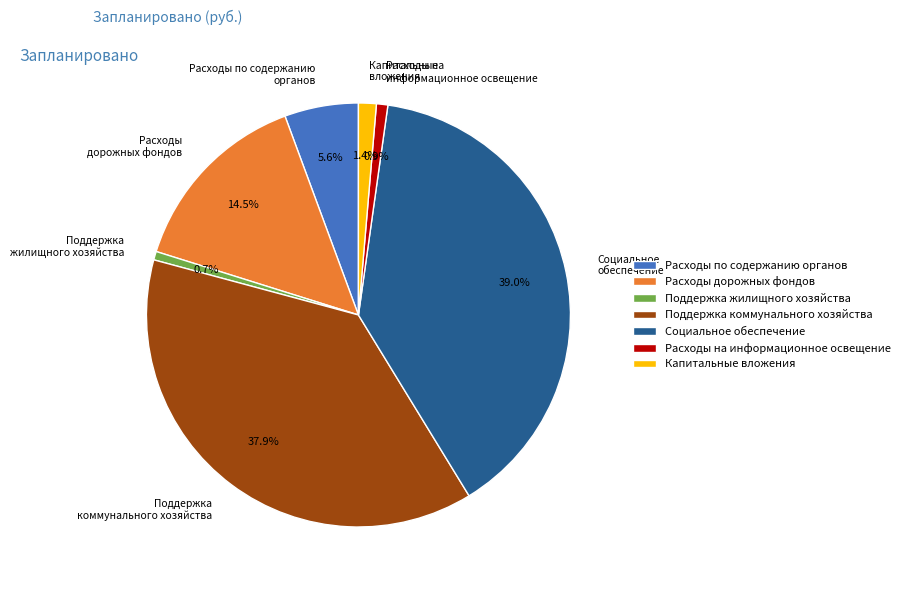

To the nearest percent, what is the difference between the Поддержка жилищного хозяйства and Социальное обеспечение slice percentages?

38%